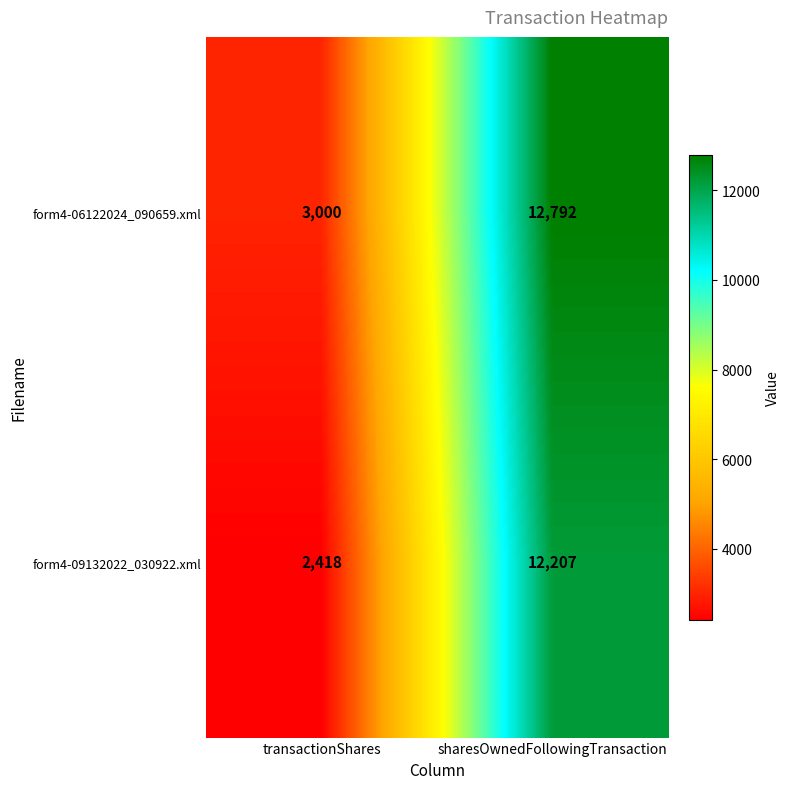

What is the difference between the highest and lowest values at transactionShares?

582